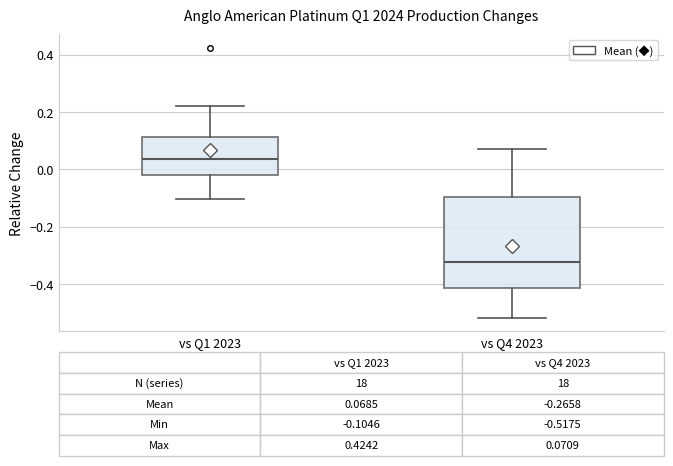

Which box has the lowest median line?

vs Q4 2023